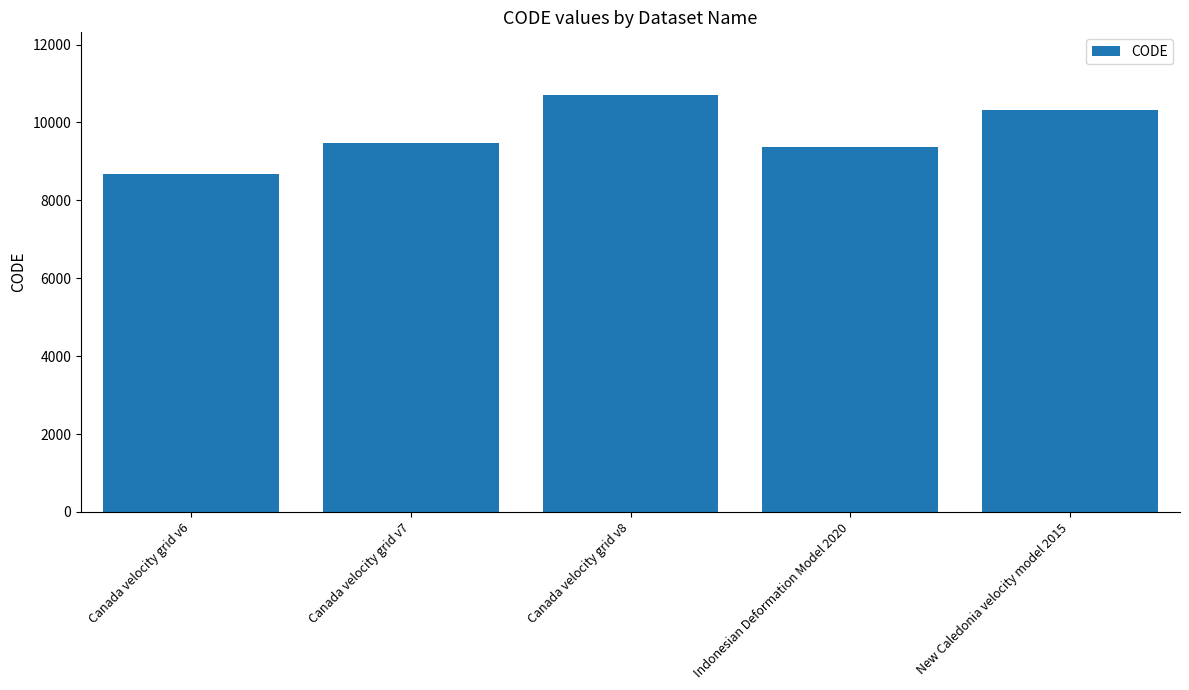

Does the chart contain stacked bars?

No